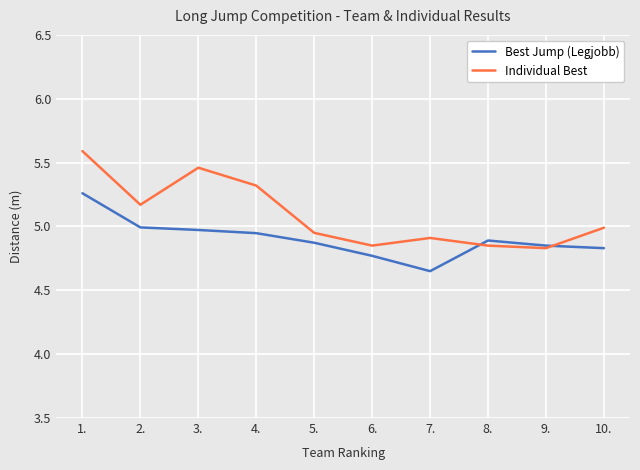

Which series has the largest total across all categories?

Individual Best